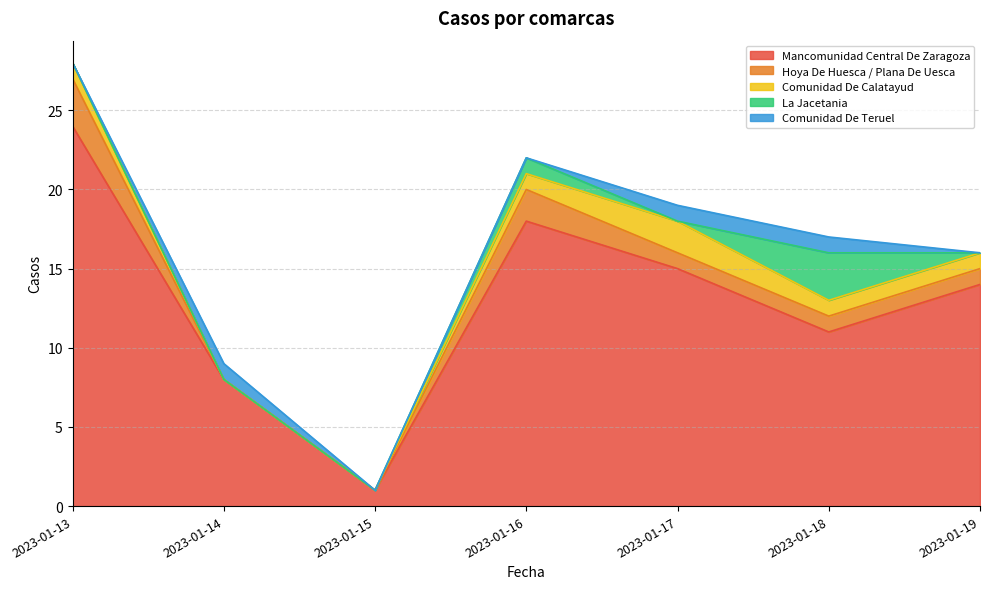

Is it true that Mancomunidad Central De Zaragoza equals 11 at 2023-01-18?

True